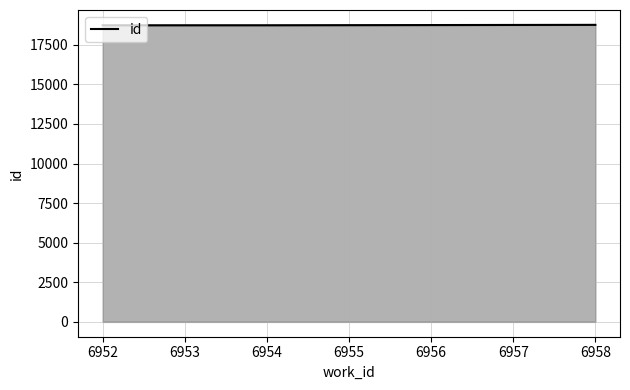

Does the chart have visible grid lines?

Yes